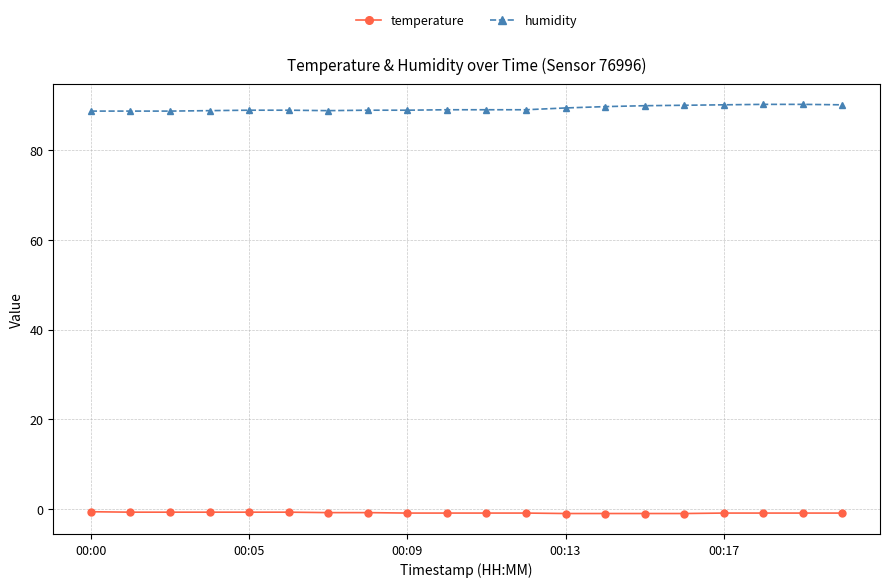

True or false: humidity and temperature intersect in this chart.

False